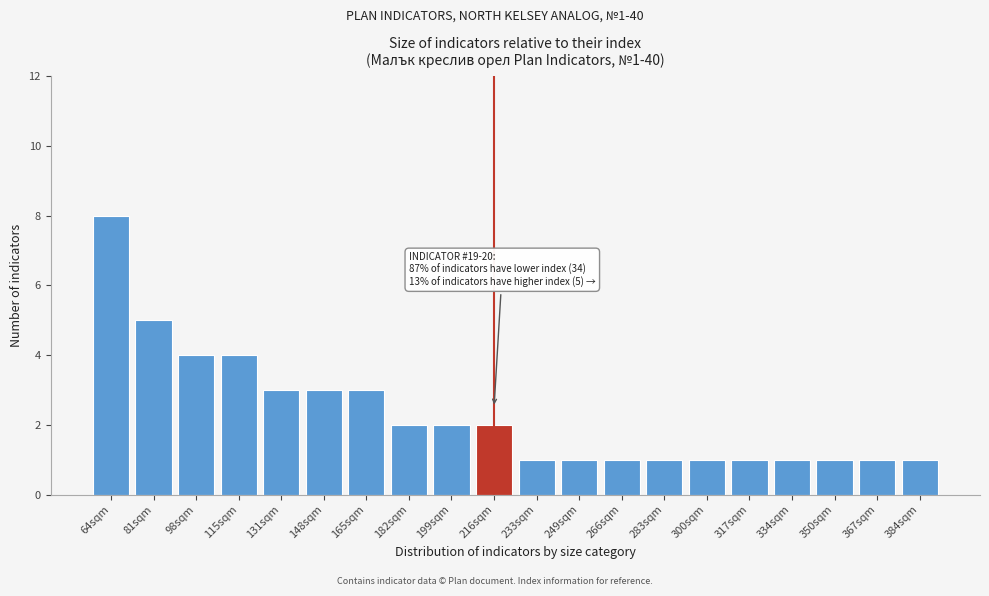

Reading right to left, list all the values displayed in this chart.

1	1	1	1	1	1	1	1	1	1	2	2	2	3	3	3	4	4	5	8